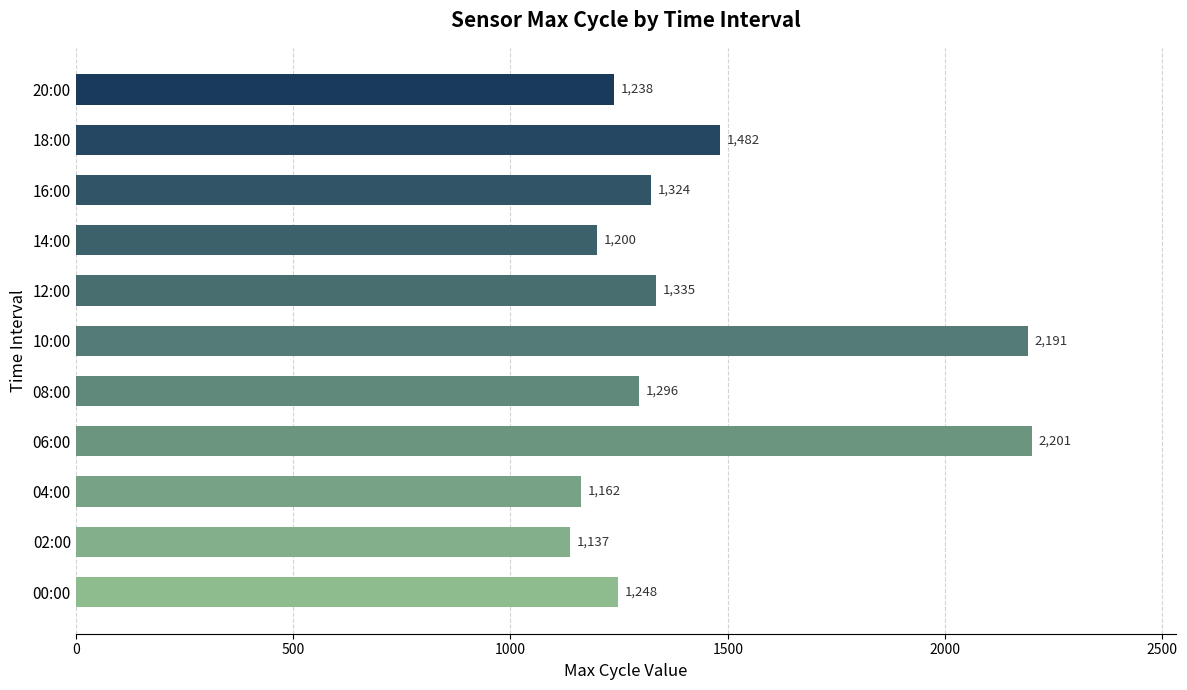

What is the sum of the values at 18:00 and 16:00?

2806